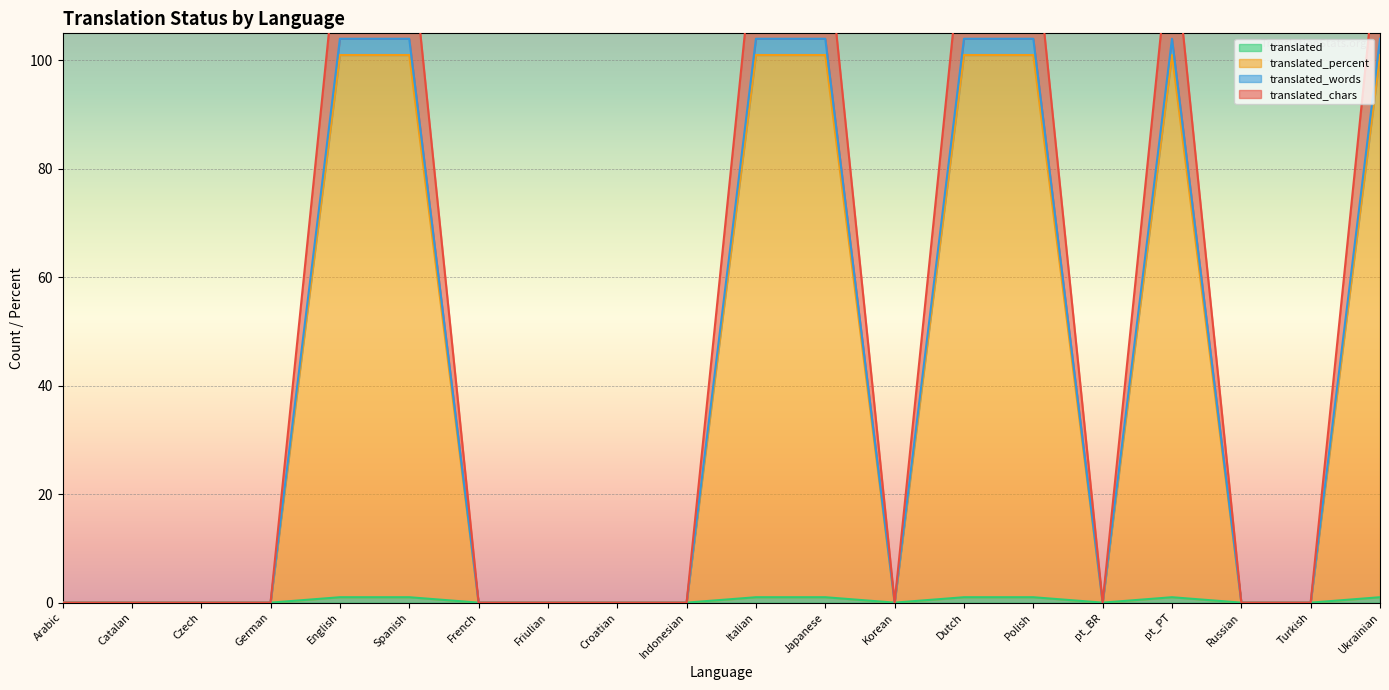

What is the total value across all series at Ukrainian?

125